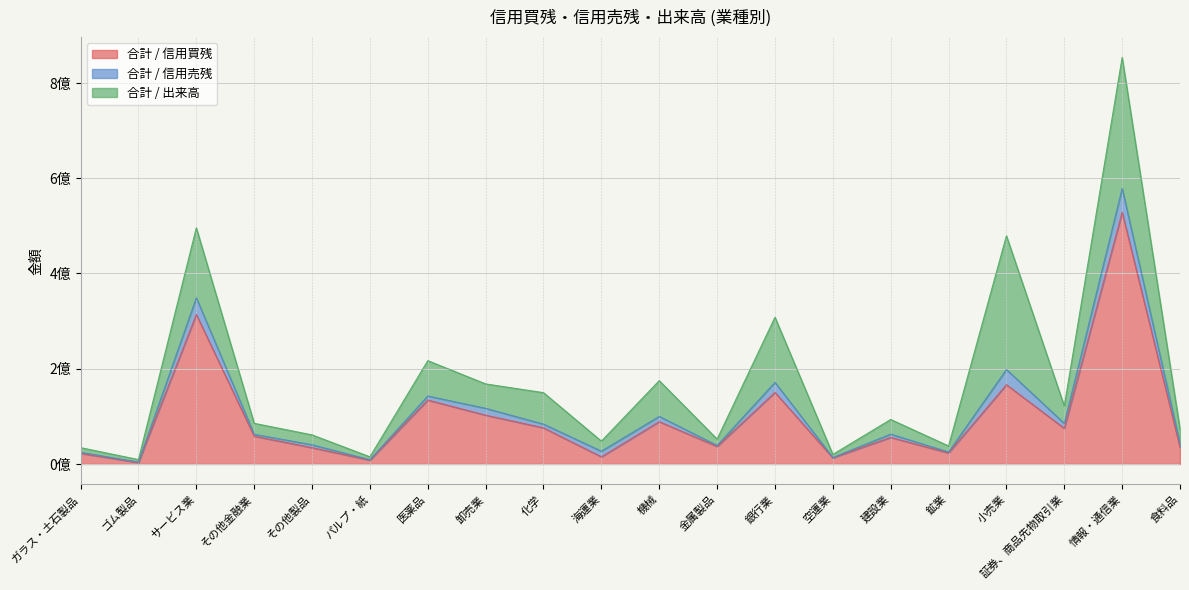

True or false: 合計 / 出来高 has more than 0 points higher than both neighbors.

True